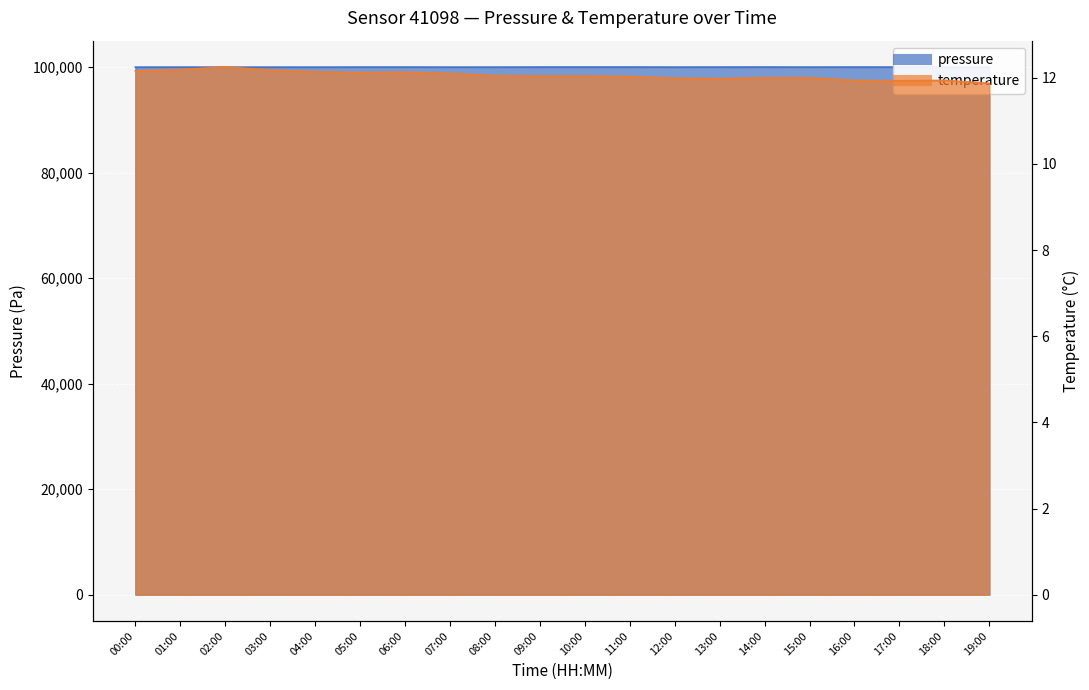

True or false: pressure and temperature cross at least once.

False